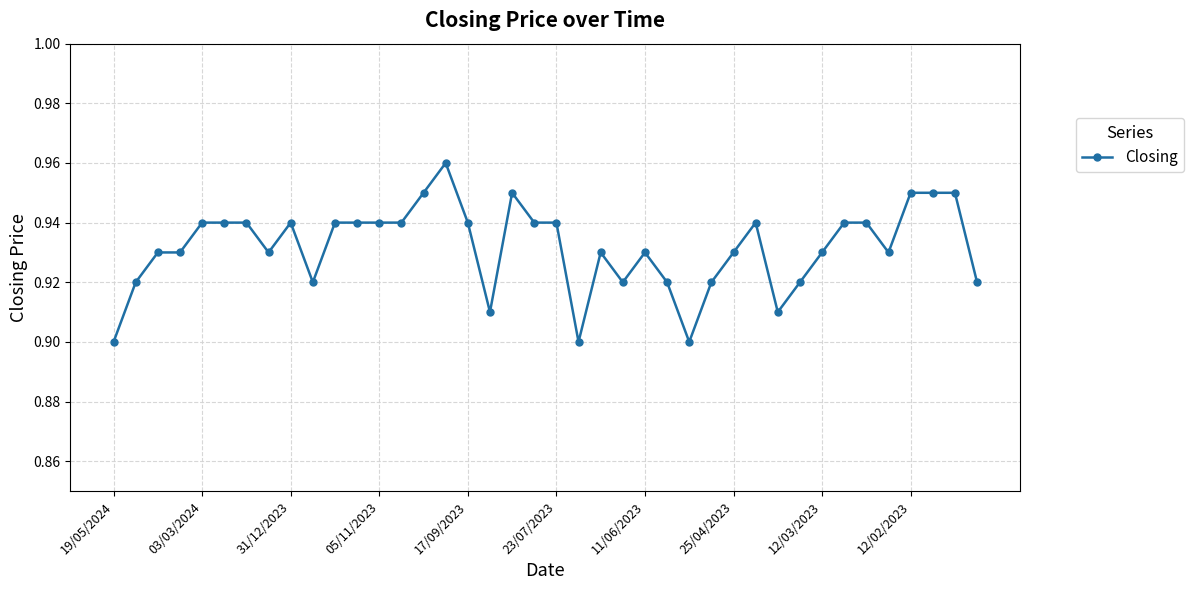

How many values are between 0 and 1?

40